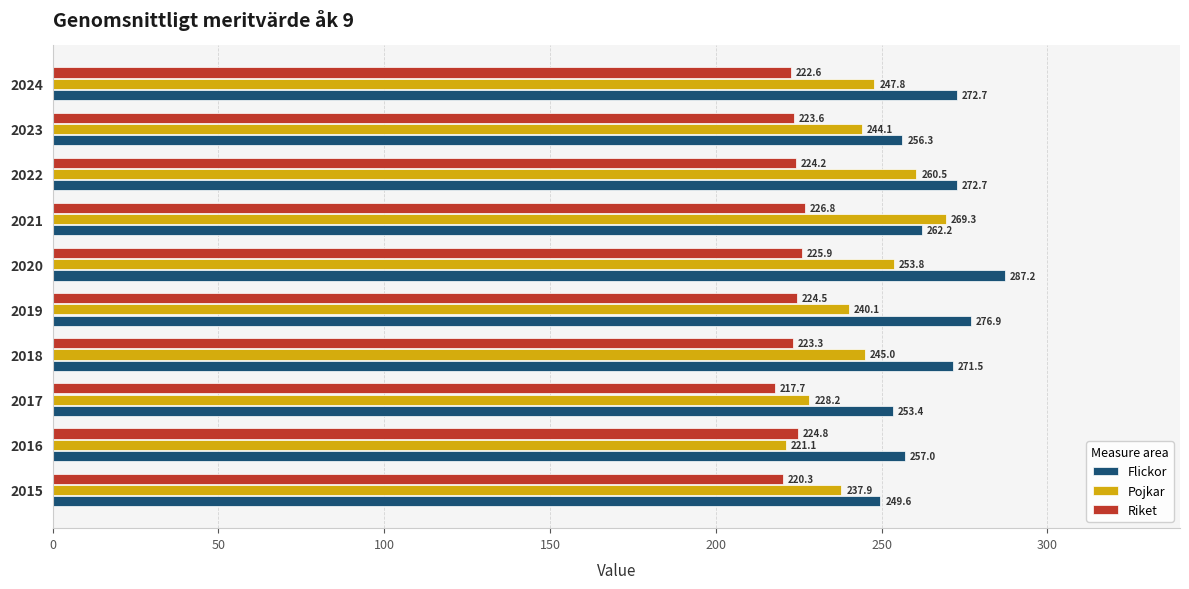

At which label is Pojkar closest to 245?

2018